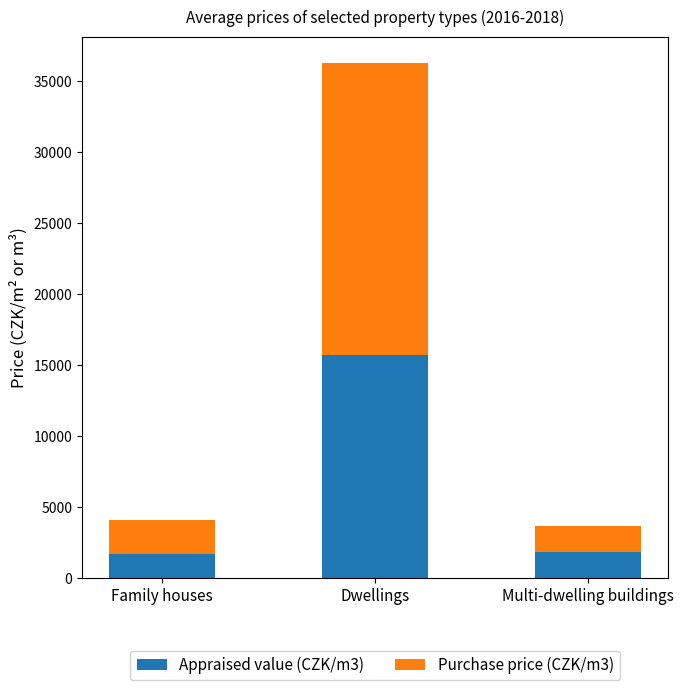

What is the highest value of the Appraised value (CZK/m3) series?

15732